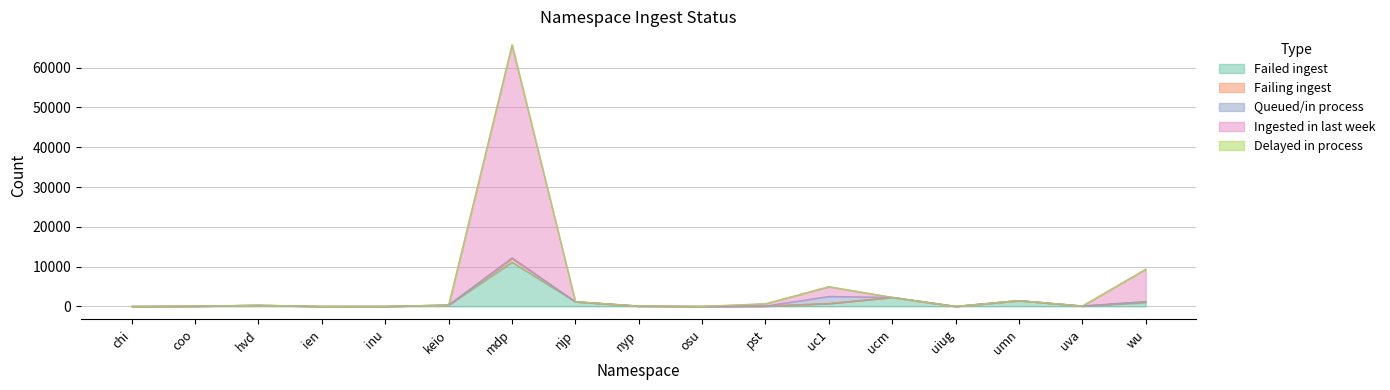

What is the label of the 13th point from the left?

ucm